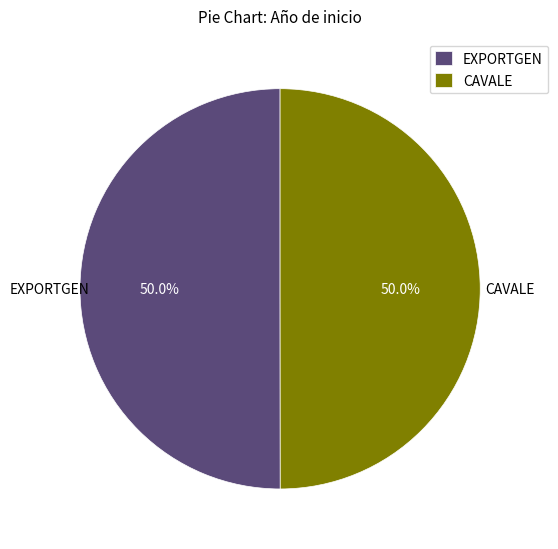

What portion of the pie excludes EXPORTGEN?

50.0%